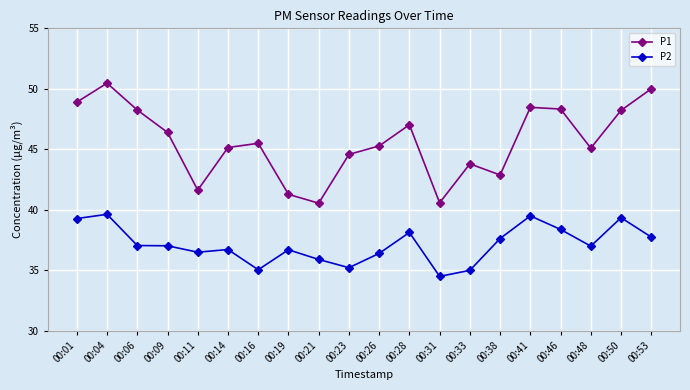

The value of P1 at 00:41 is 16.1. True or false?

False